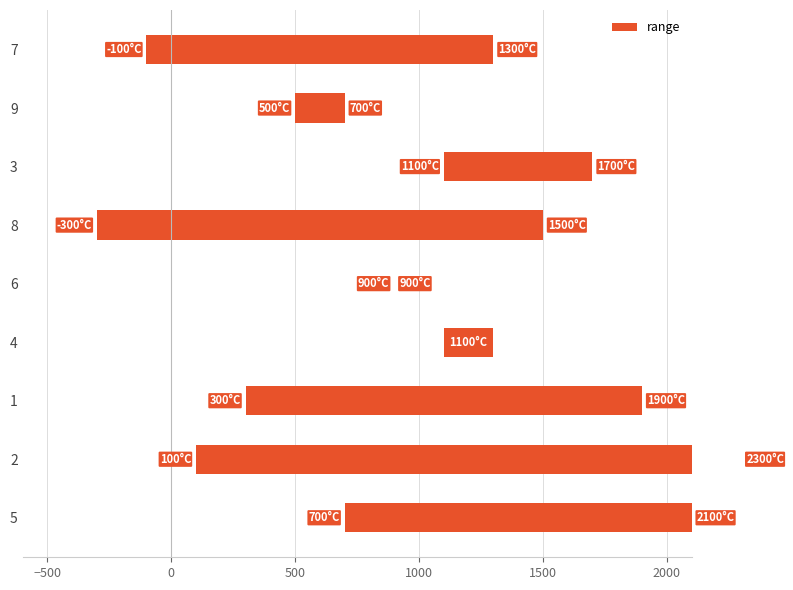

What is the value of the 2nd bar from the left?

2200